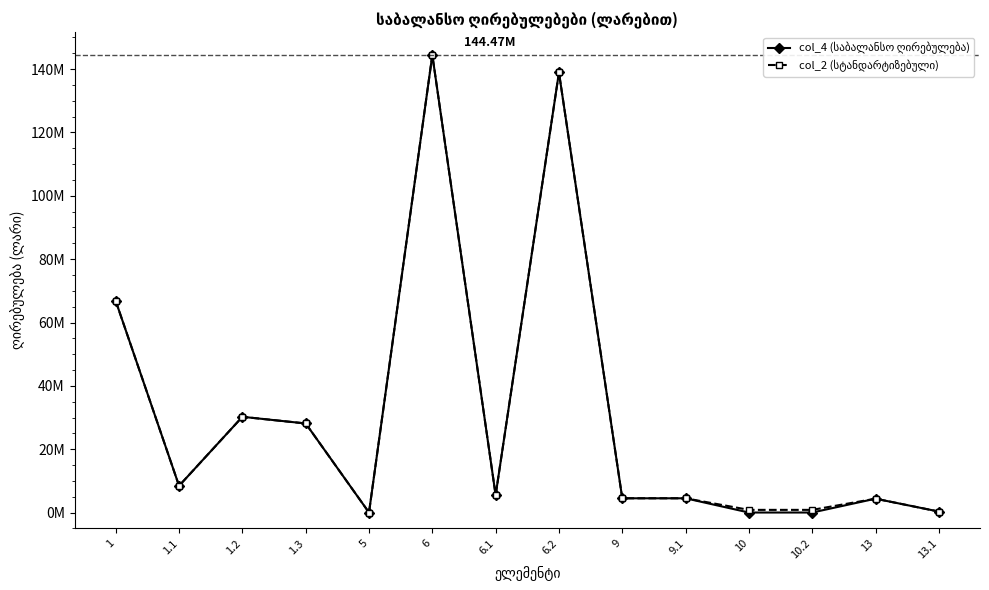

Is this an area chart (filled region under the line)?

No